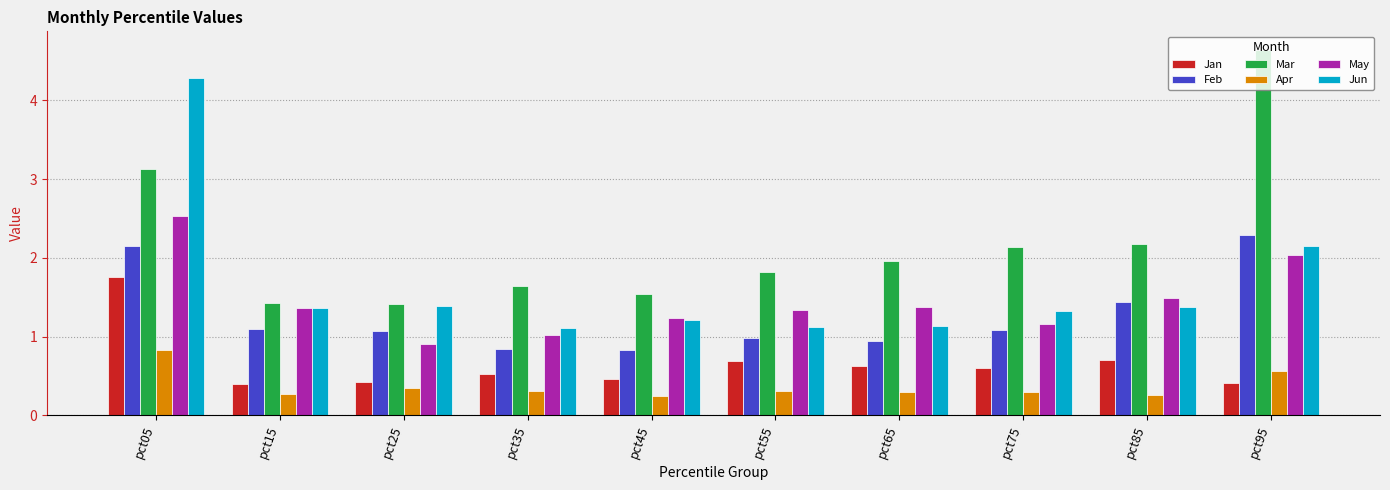

How many bars are there in each group?

6